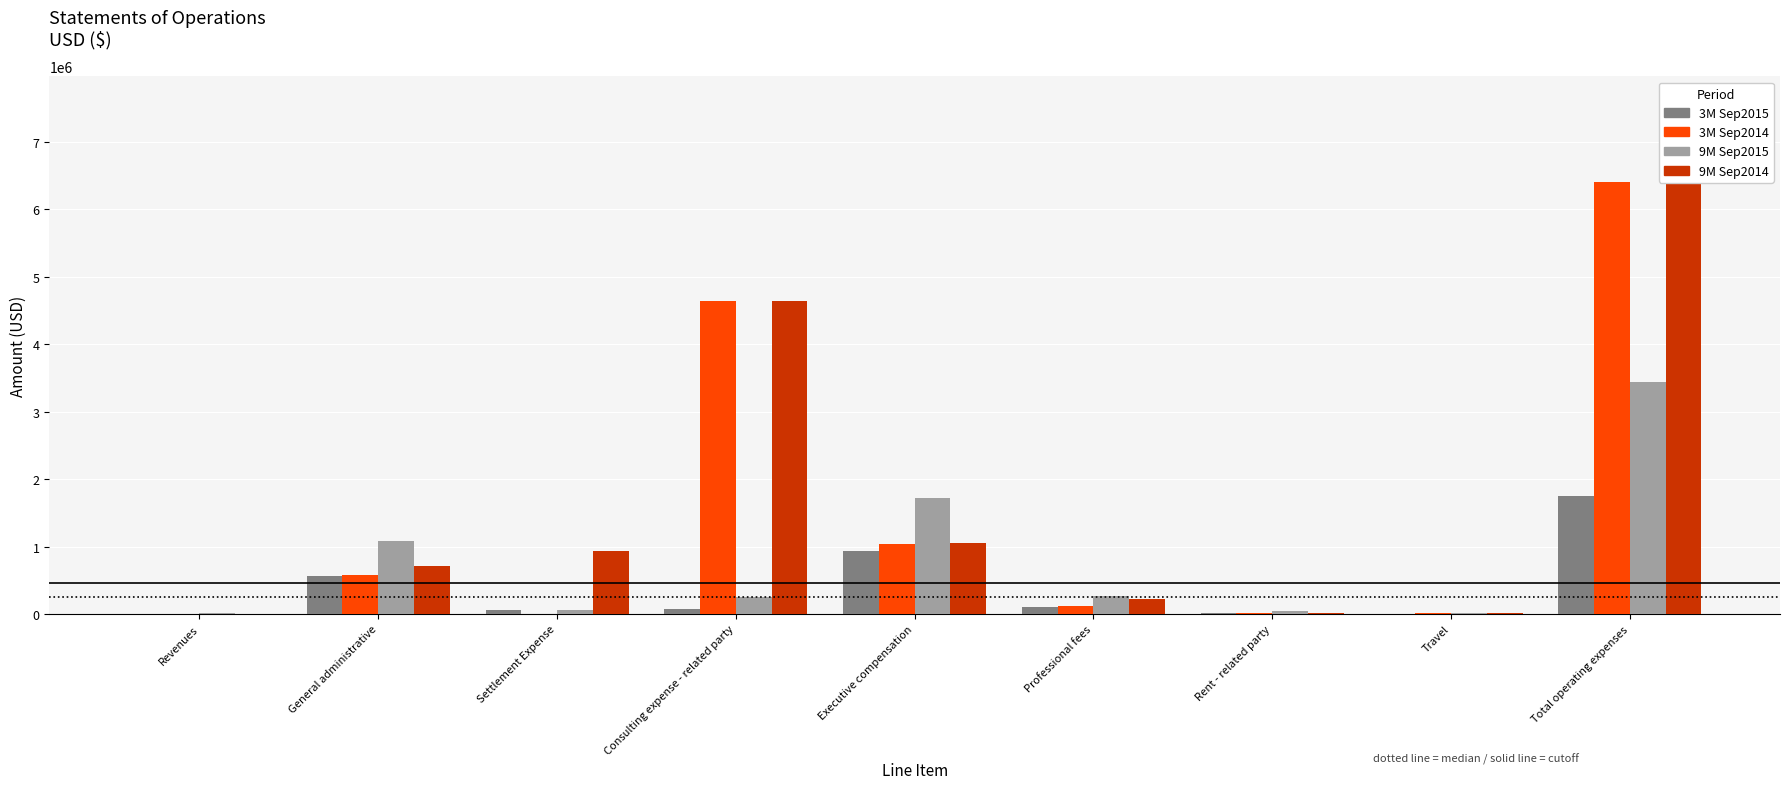

Reading left to right, extract all data points from this chart.

3M Sep2015: 3816	566682	62000	73500	932000	100759	13500	6395	1754836
3M Sep2014: 0	571582	0	4637500	1040500	125837	13500	9025	6397944
9M Sep2015: 8229	1085842	62000	249000	1723500	265660	40500	14997	3441499
9M Sep2014: 0	708239	932500	4647000	1046500	220172	20500	16441	7591352